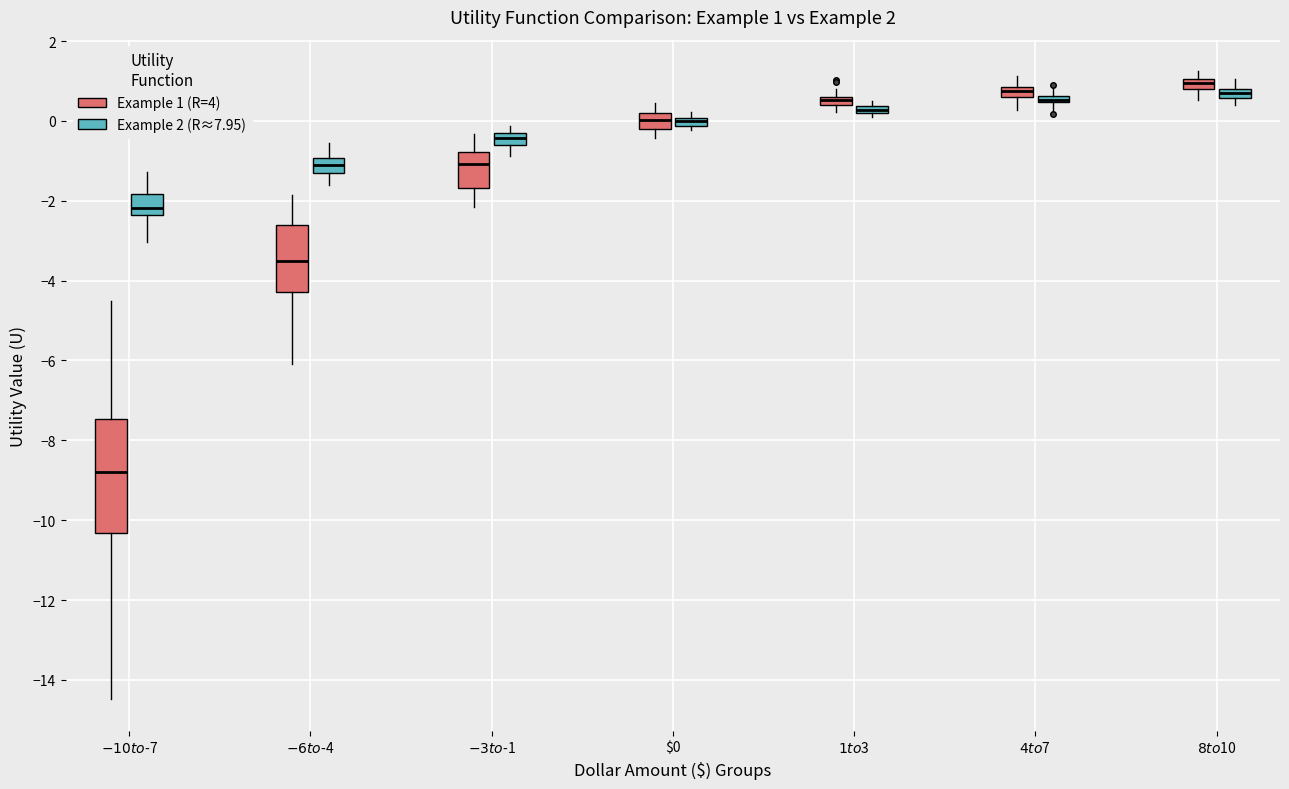

Comparing the boxes themselves (not the whiskers), which one is the tallest?

$-10 to $-7 (Example 1 (R=4))